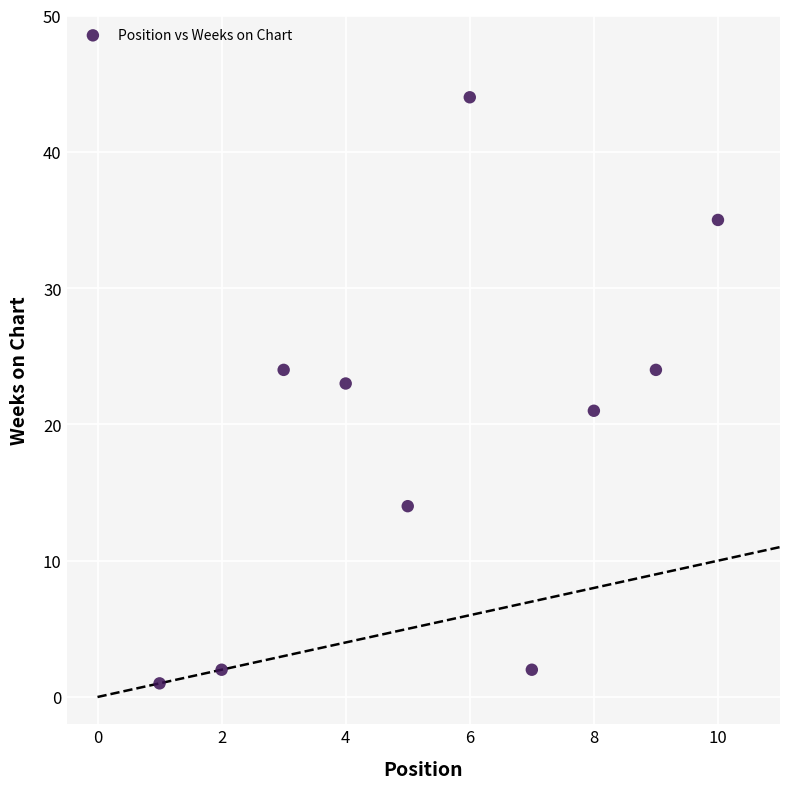

What is the average Y value?

19